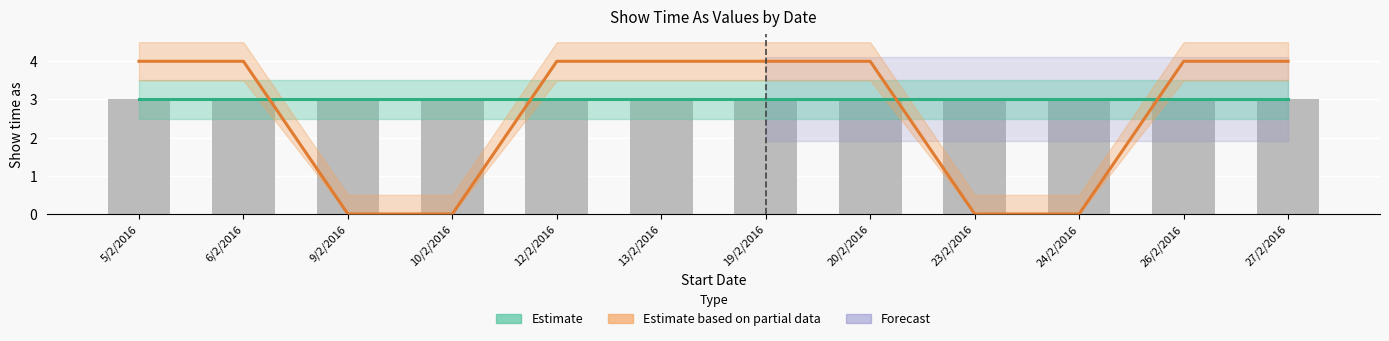

Is it true that the value at 10/2/2016 is 2?

False